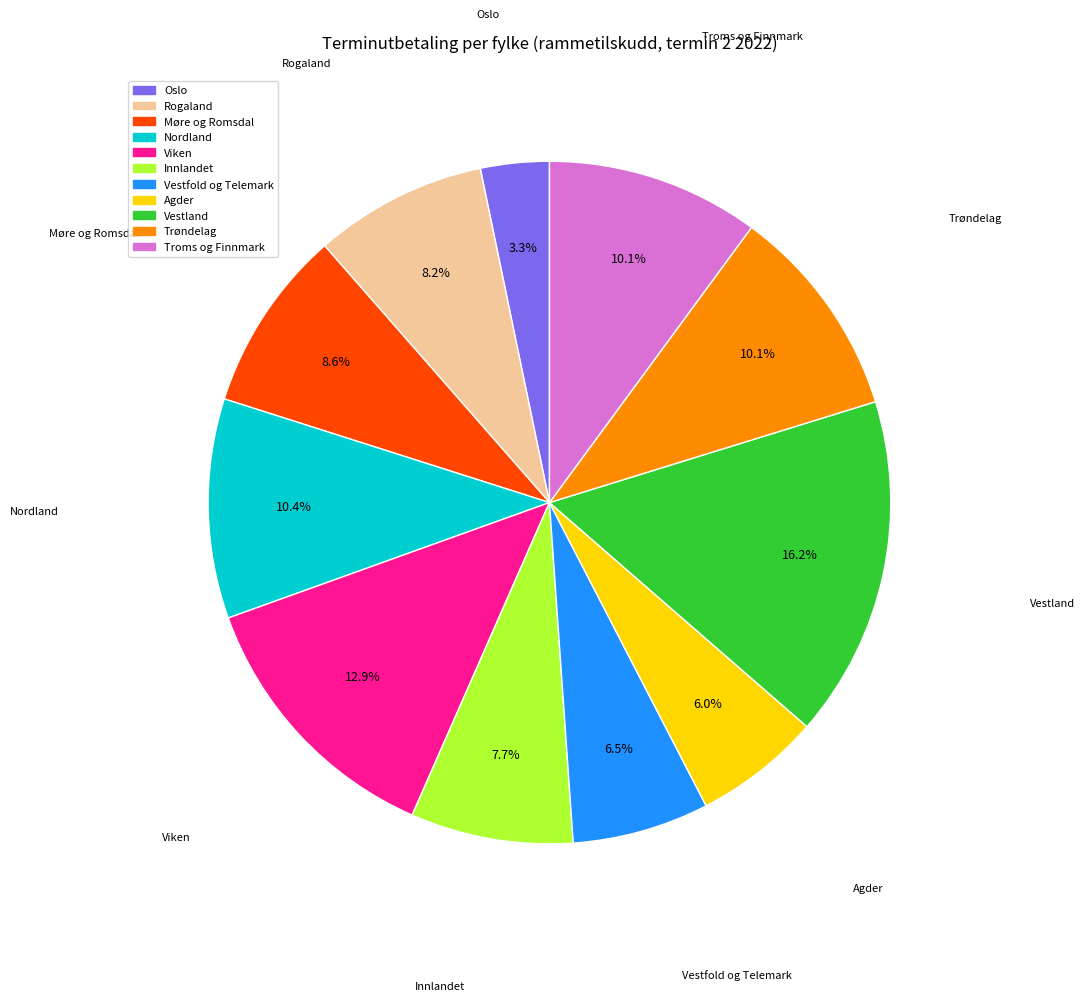

Count the number of slices in the pie.

11